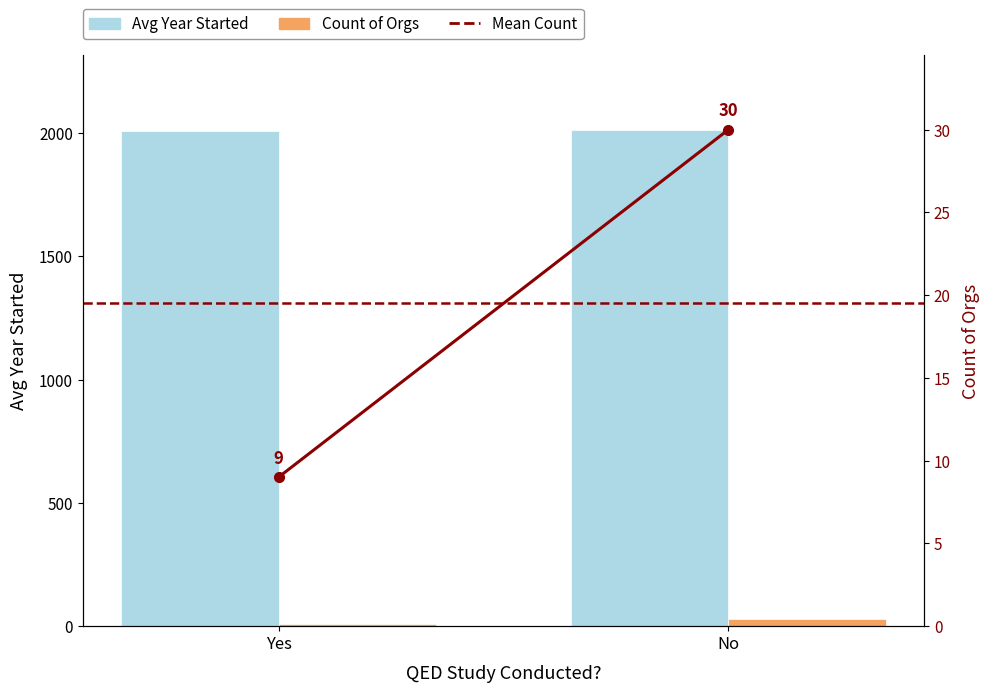

What position from the right is Yes?

2